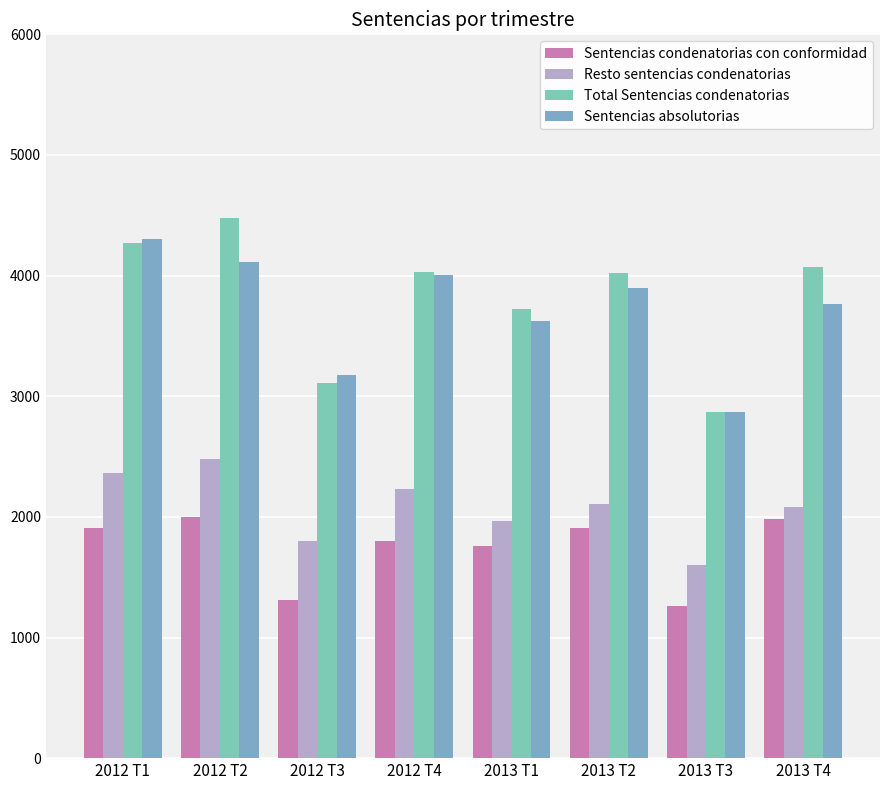

How many Resto sentencias condenatorias values are between 1962 and 2366?

5